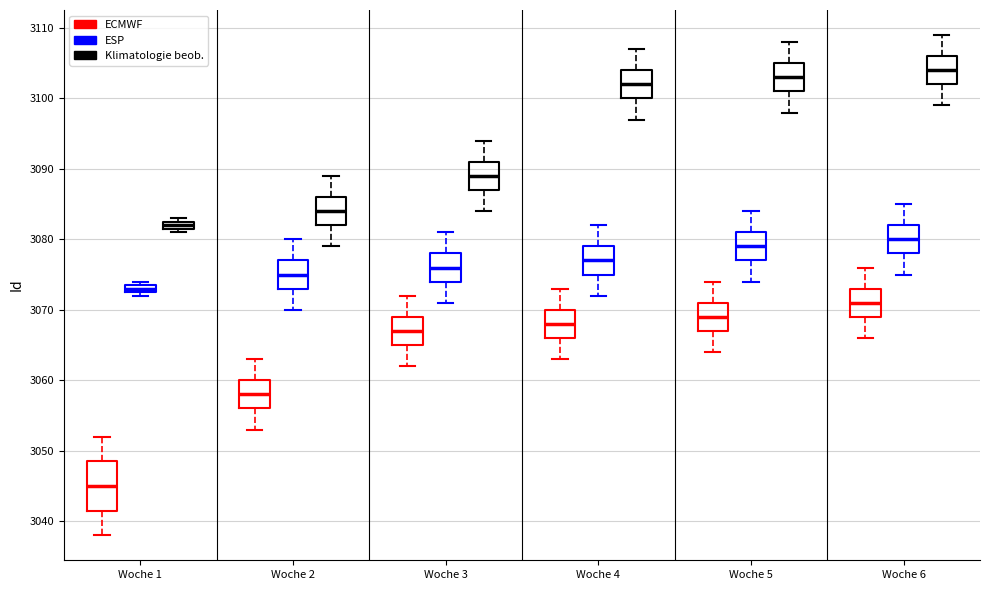

Where is the upper edge of the box for Woche 2 (ESP) on the y-axis? The values are not printed on the chart, so give them approximately, as read against the axis.

3077